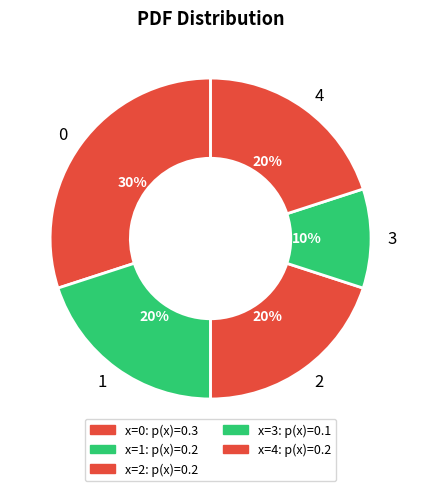

How many slices are in this pie chart?

5